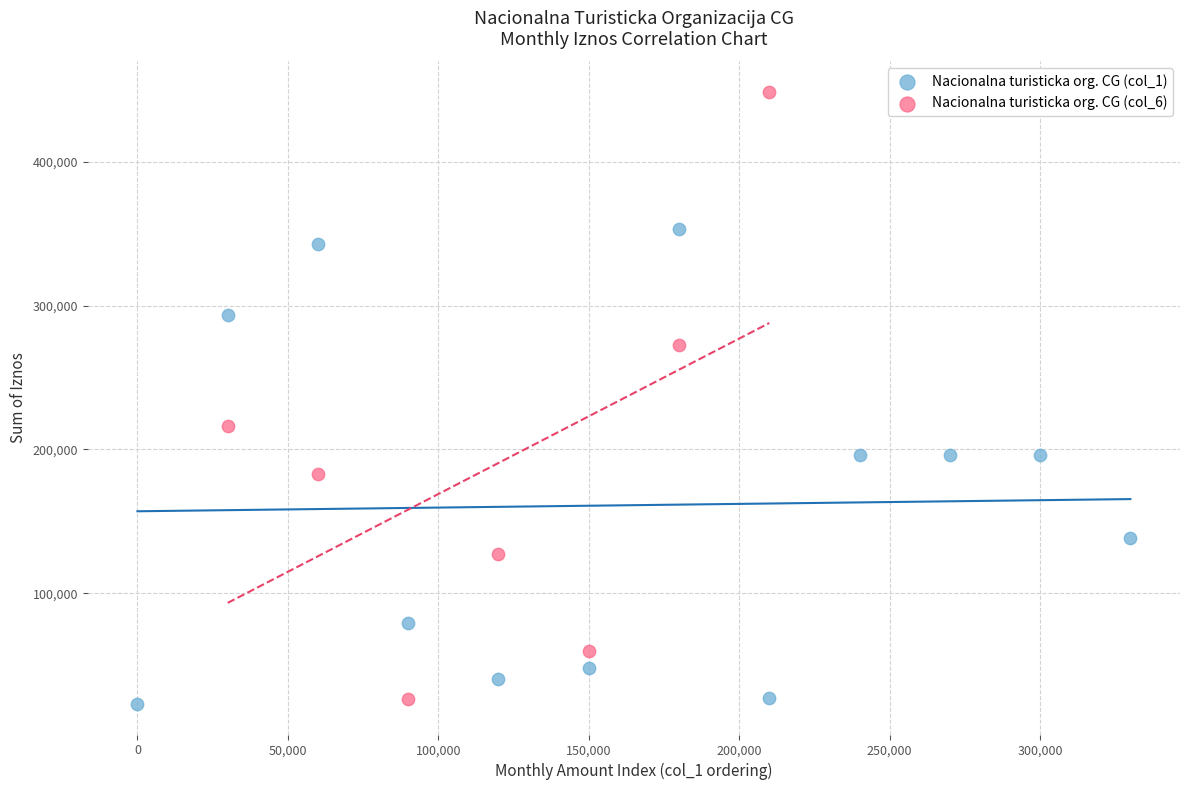

Which series contains the highest Y value?

Nacionalna turisticka org. CG (col_6)